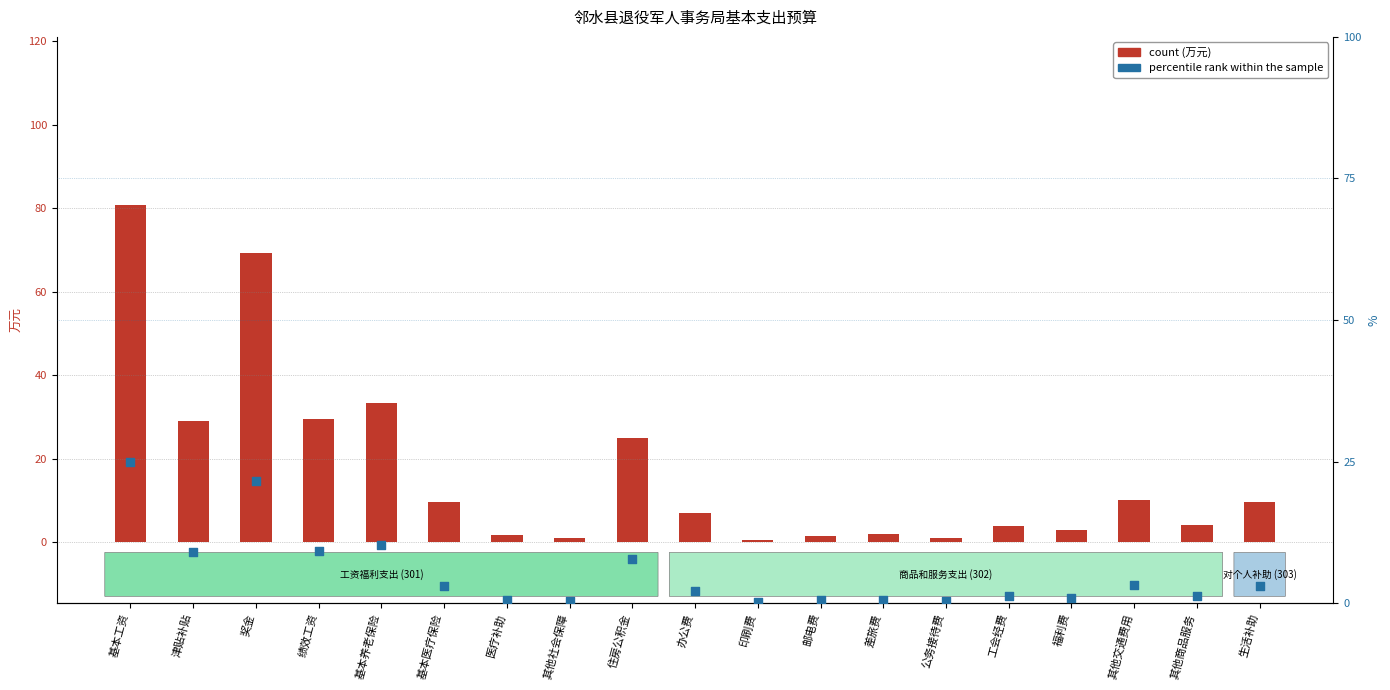

Is the value of percentile rank within the sample at 福利费 greater than the value of count at 印刷费?

Yes